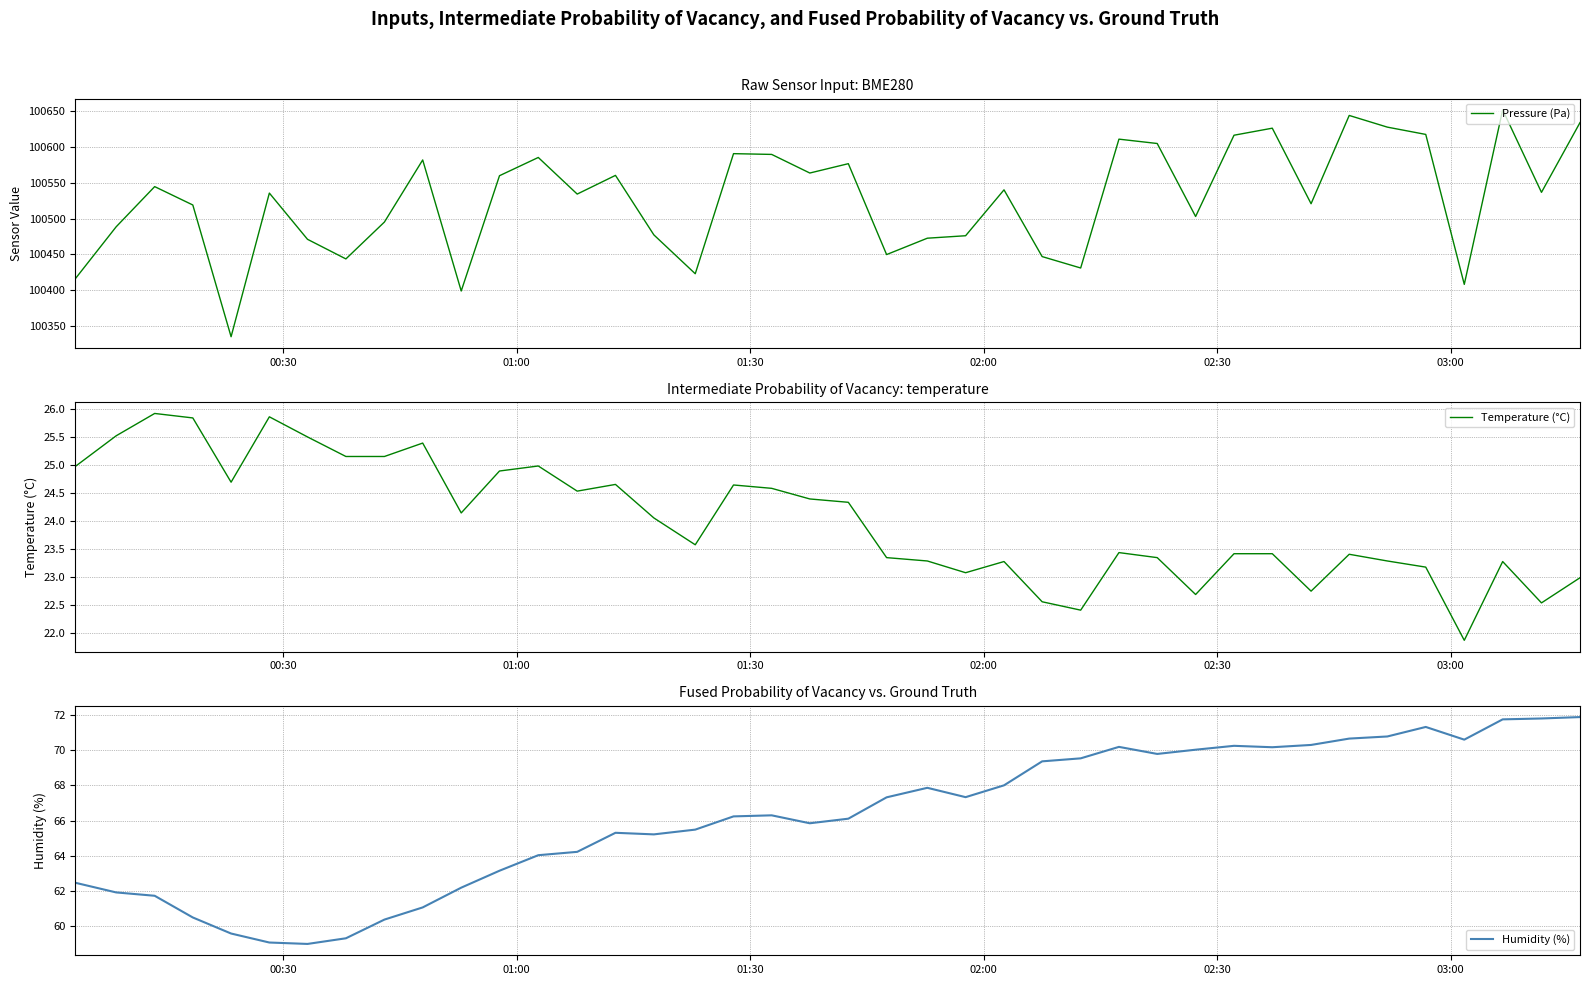

What is the difference between the maximum and minimum values in the Humidity (%) series?

12.9